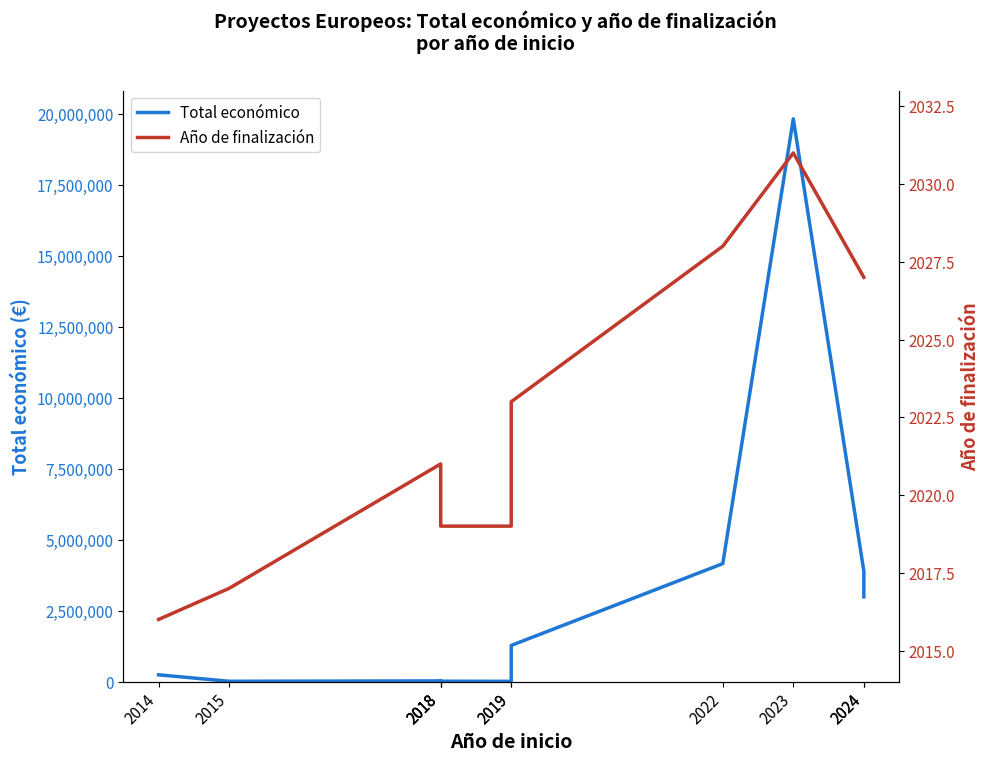

True or false: Total económico has a value of 19829878 at 2023.

True